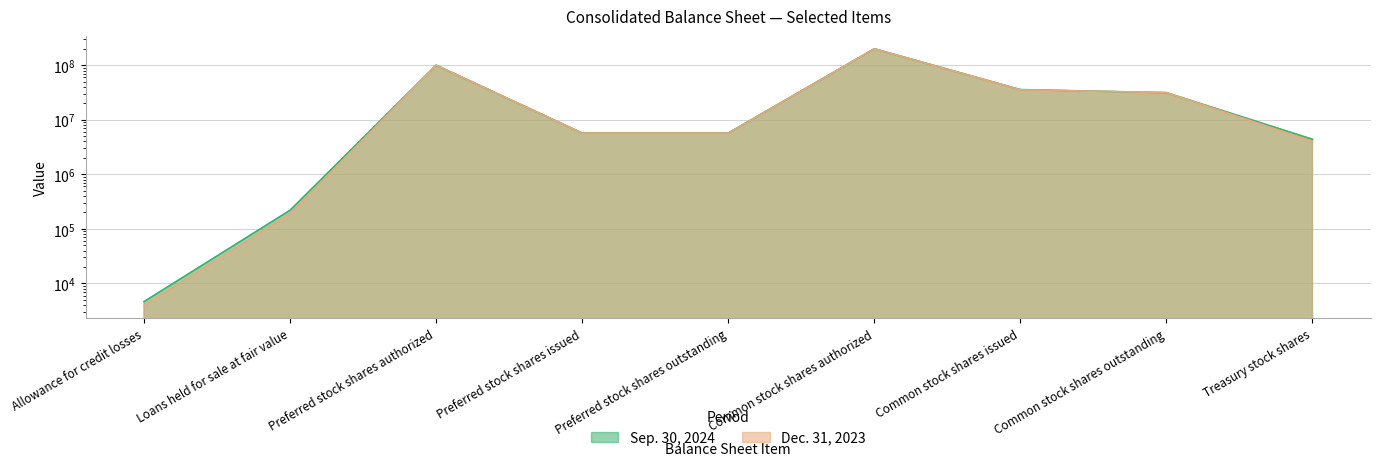

What is the label of the 2nd point from the left?

Loans held for sale at fair value